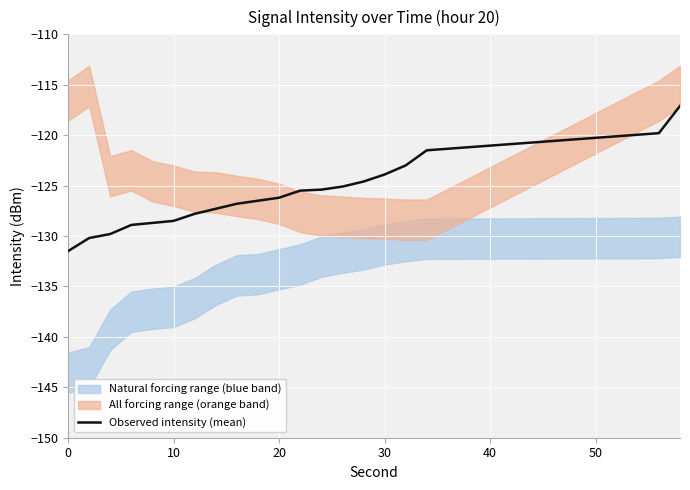

What is the maximum value for Observed intensity (mean)?

-117.1